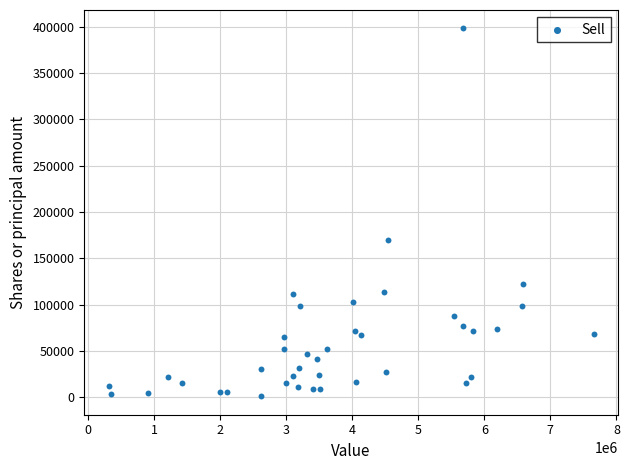

What is the range of Y values (max minus min)?

397176